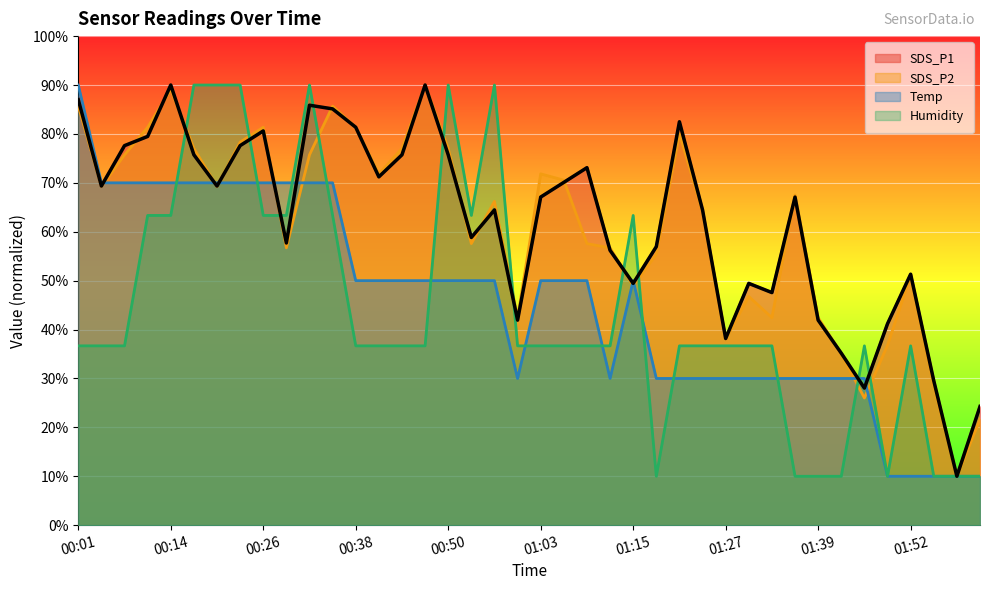

How many lines are shown in the chart?

4